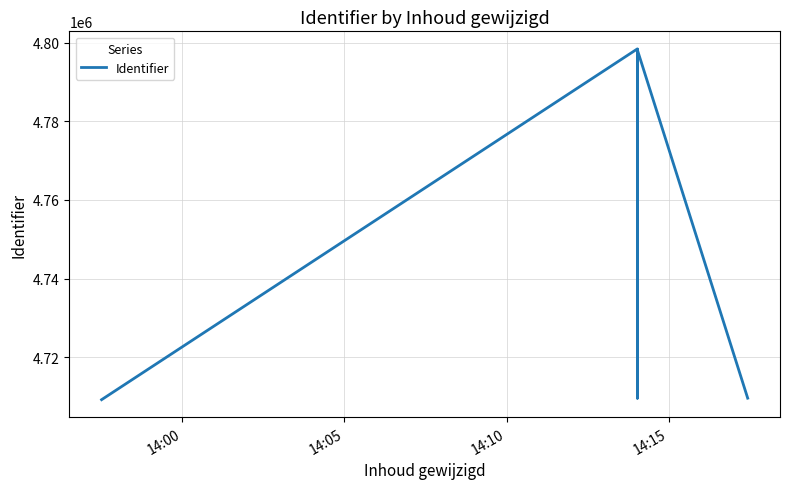

At which category does the chart reach its minimum across all series?

14:00